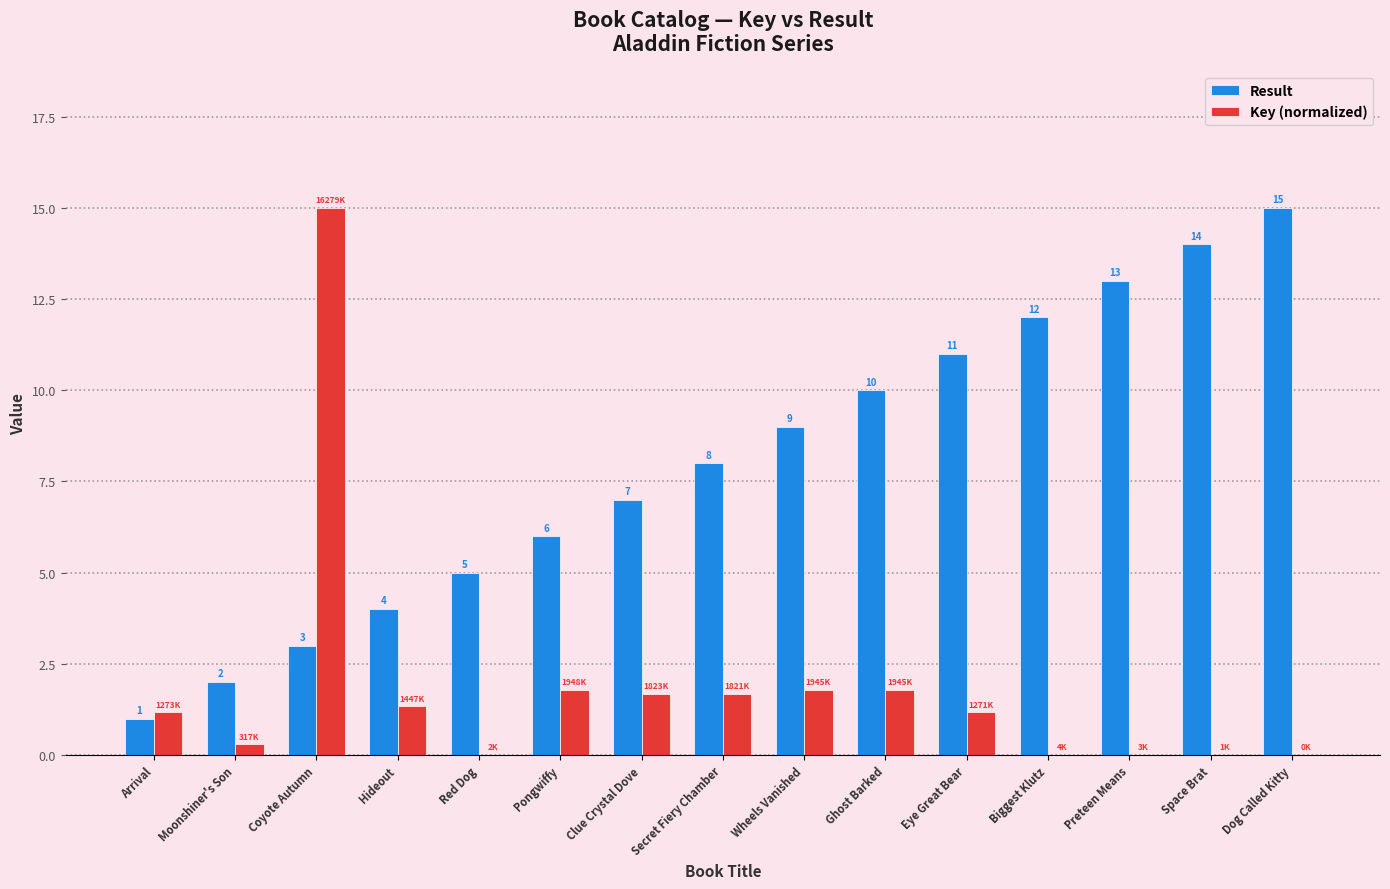

The value of Result at Space Brat is 19.2. True or false?

False